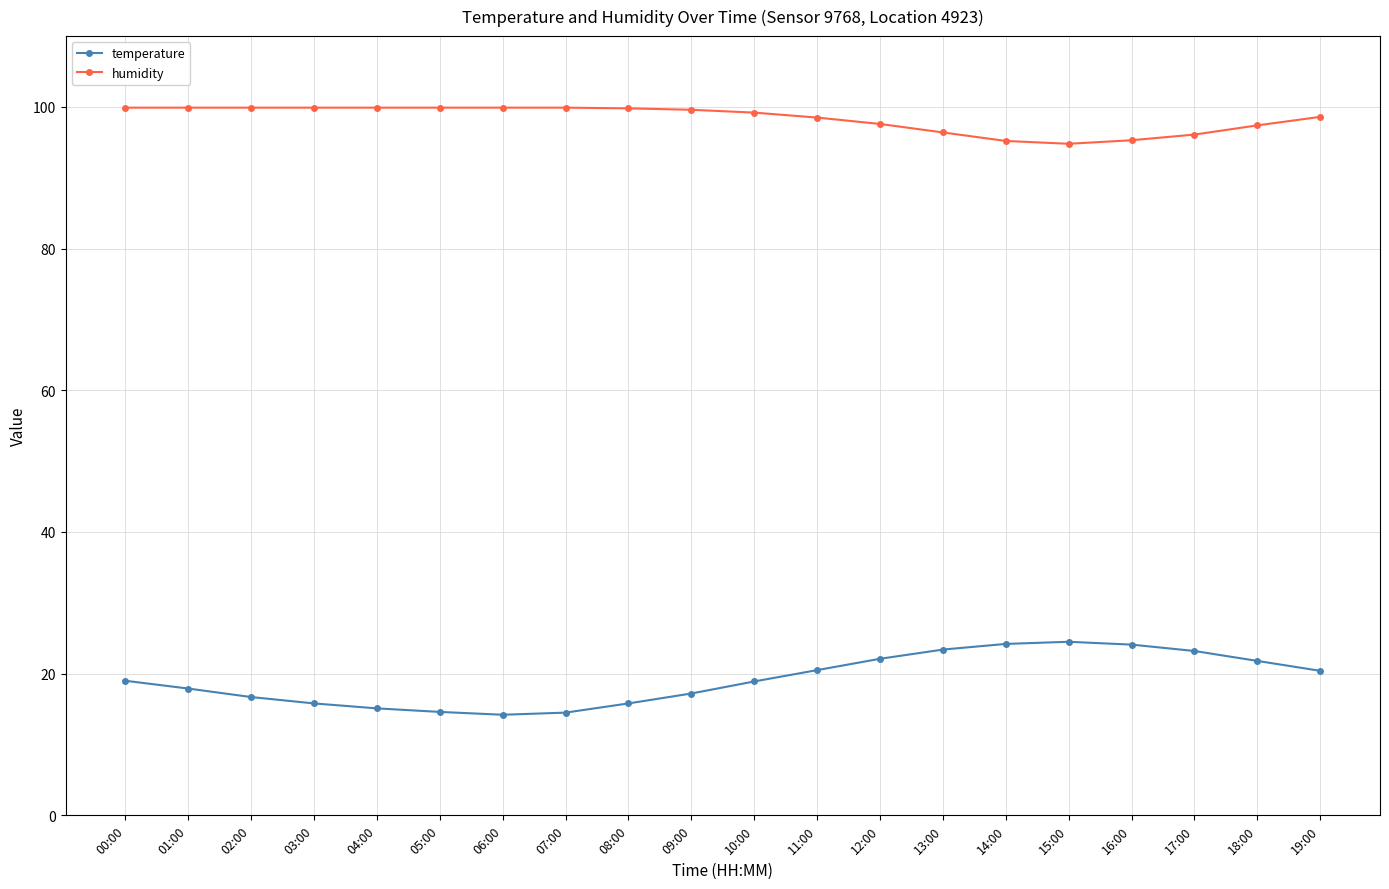

How many lines are shown in the chart?

2